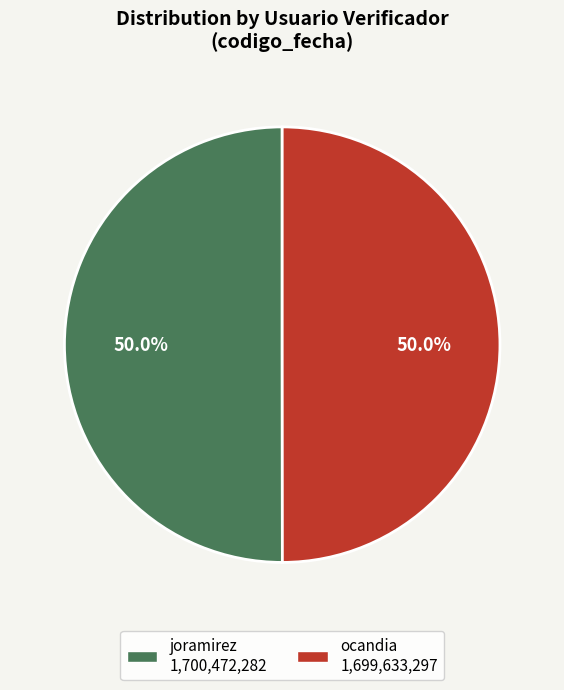

Combined, do ocandia 1,699,633,297 and joramirez 1,700,472,282 account for over 50%?

Yes